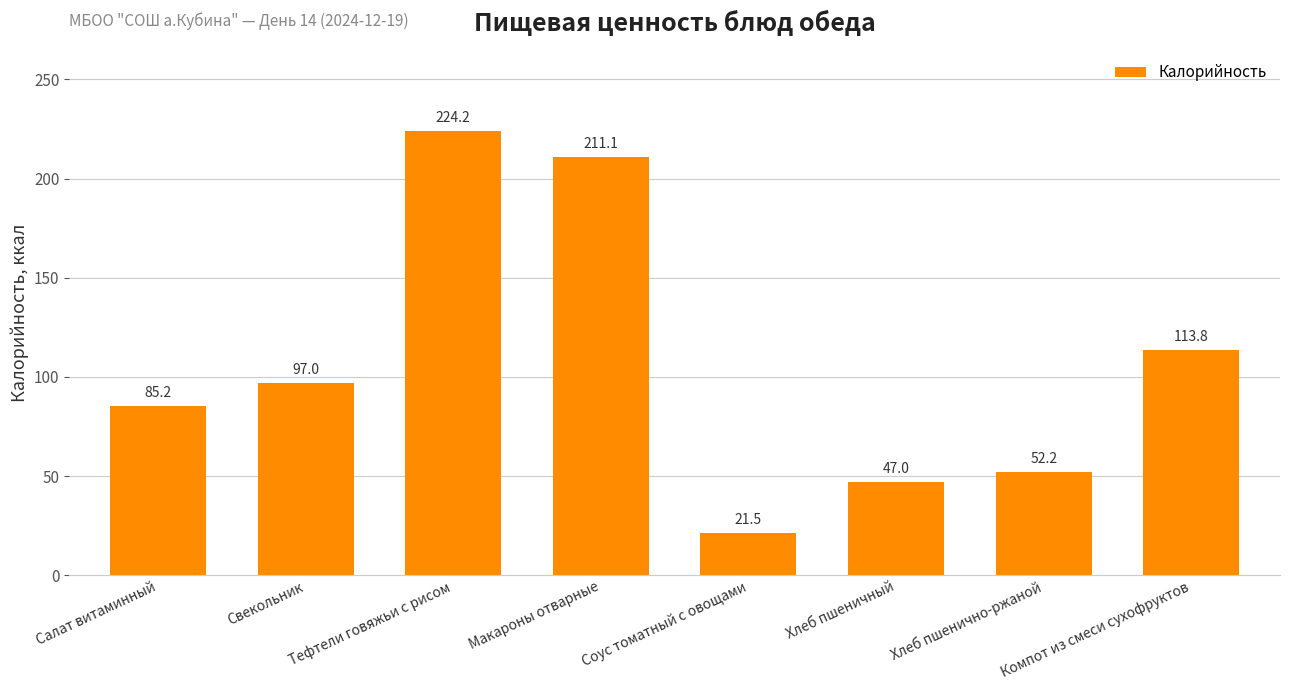

What is the minimum value shown in the chart?

21.5